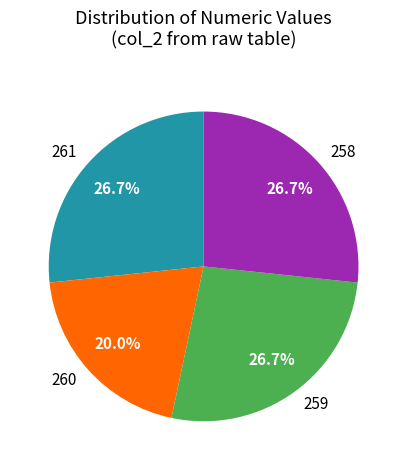

Is 259 the majority of the pie?

No